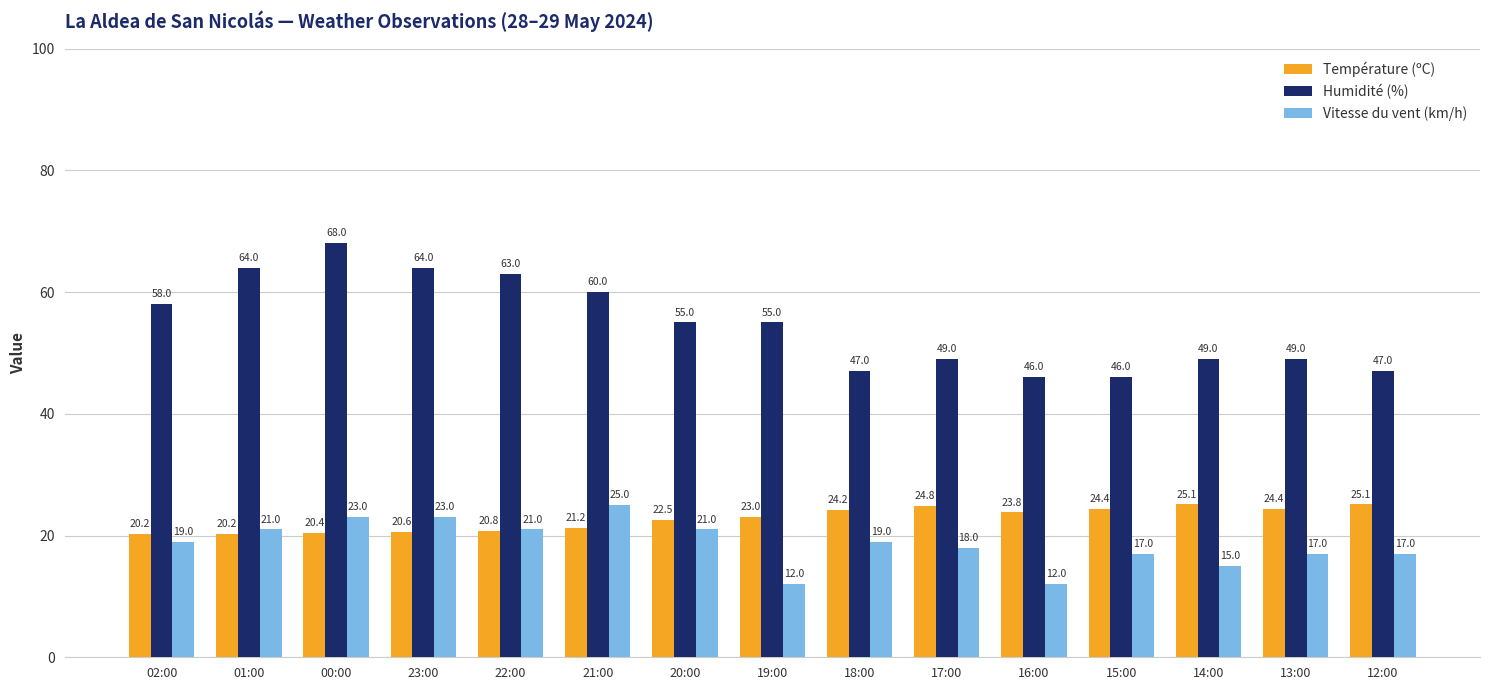

How many data points in Température (ºC) are less than 23?

7